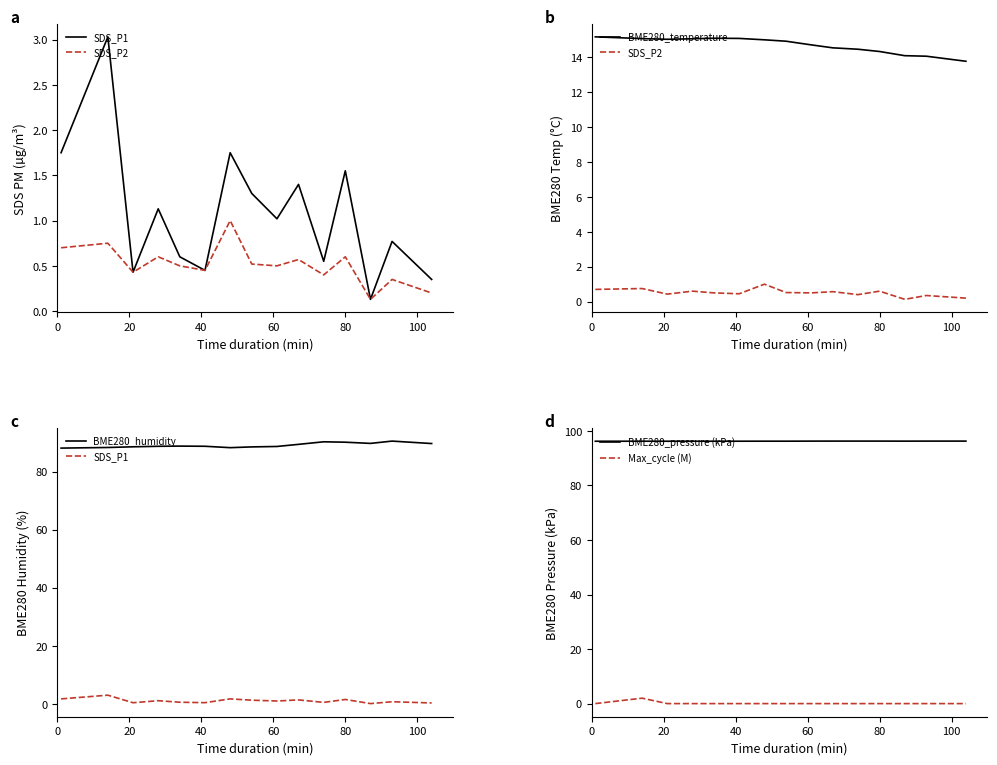

In Max_cycle (M), how many points are lower than both neighbors (excluding endpoints)?

4